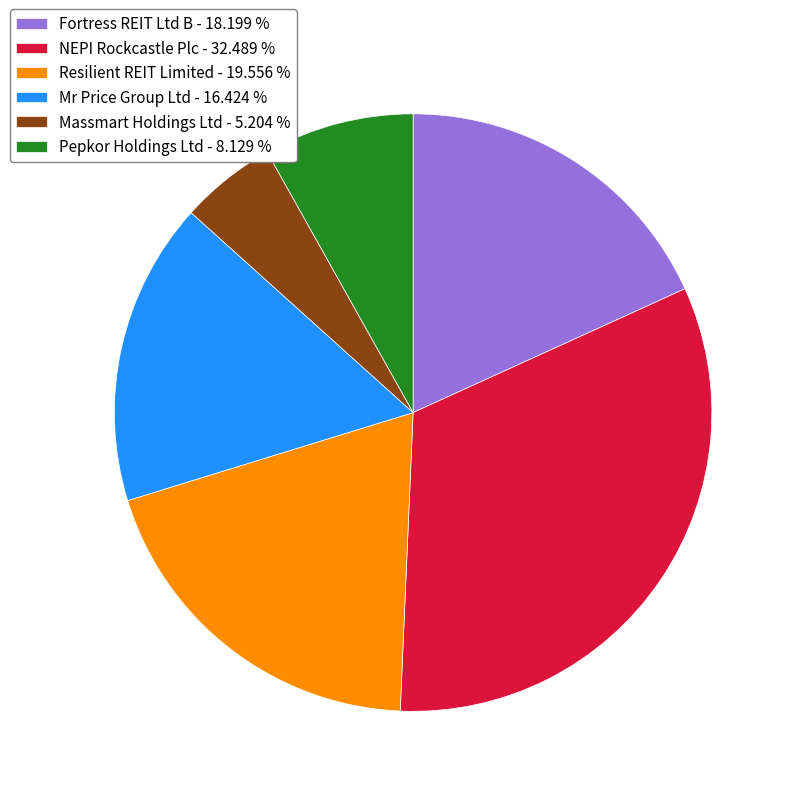

What is the ratio of the value at Massmart Holdings Ltd - 5.204 % to the value at Mr Price Group Ltd - 16.424 %?

0.3